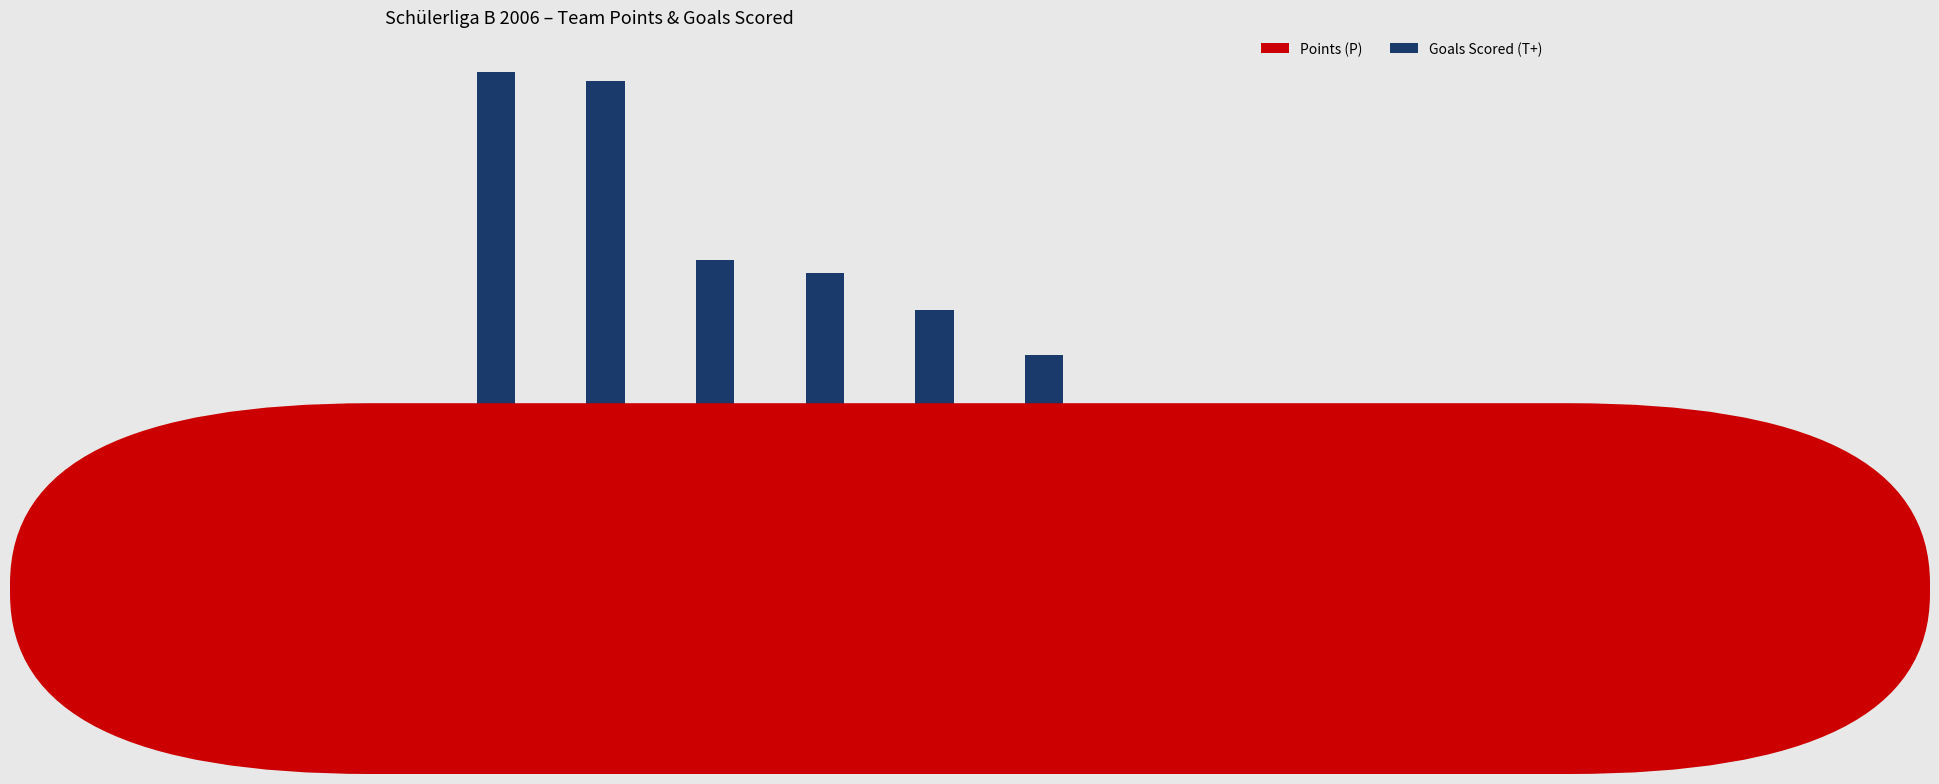

Which series changed the most between Crash Eagles Kaarst I and Bockumer Bulldogs I?

Goals Scored (T+)